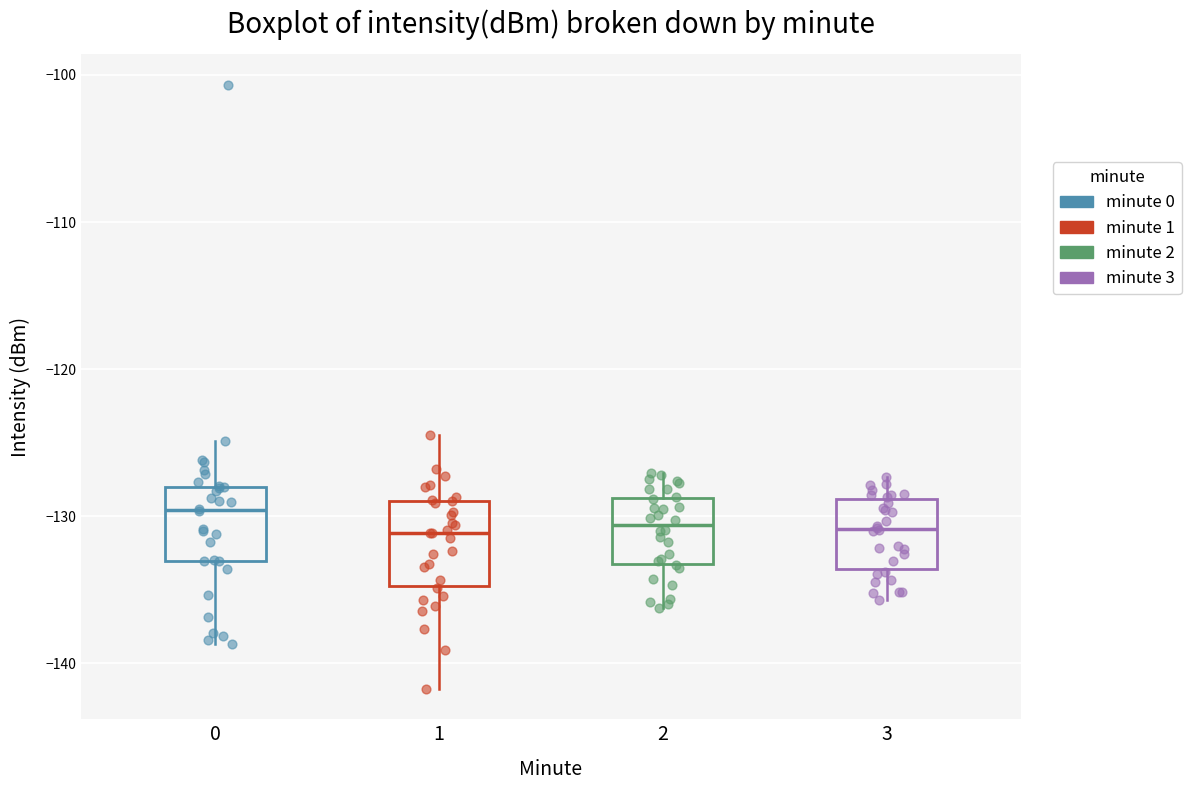

Which box's median line is the highest?

0